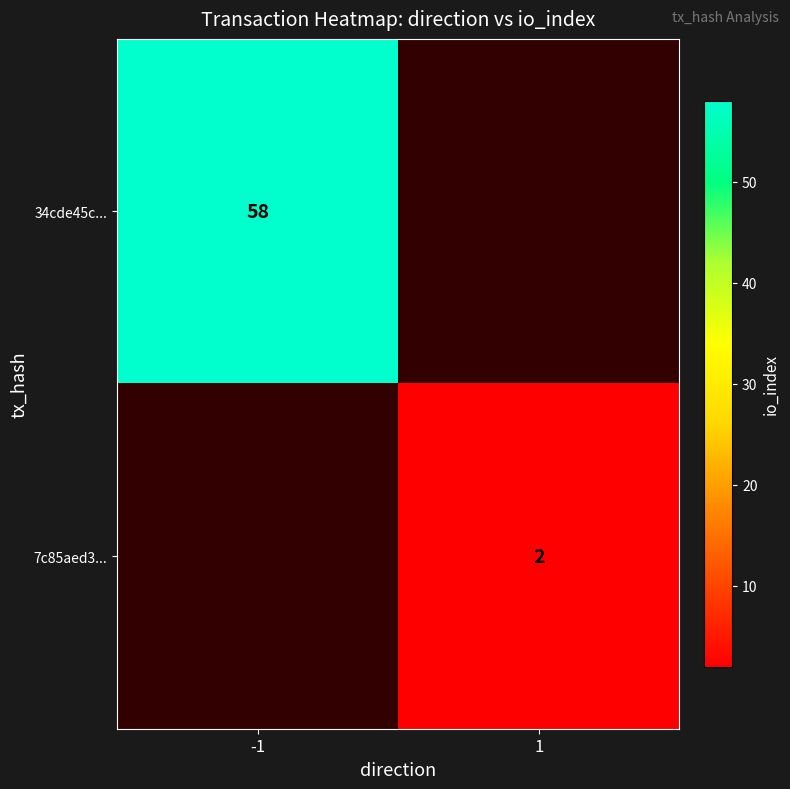

Is the value of 34cde45c... at -1 greater than the value of 7c85aed3... at 1?

Yes